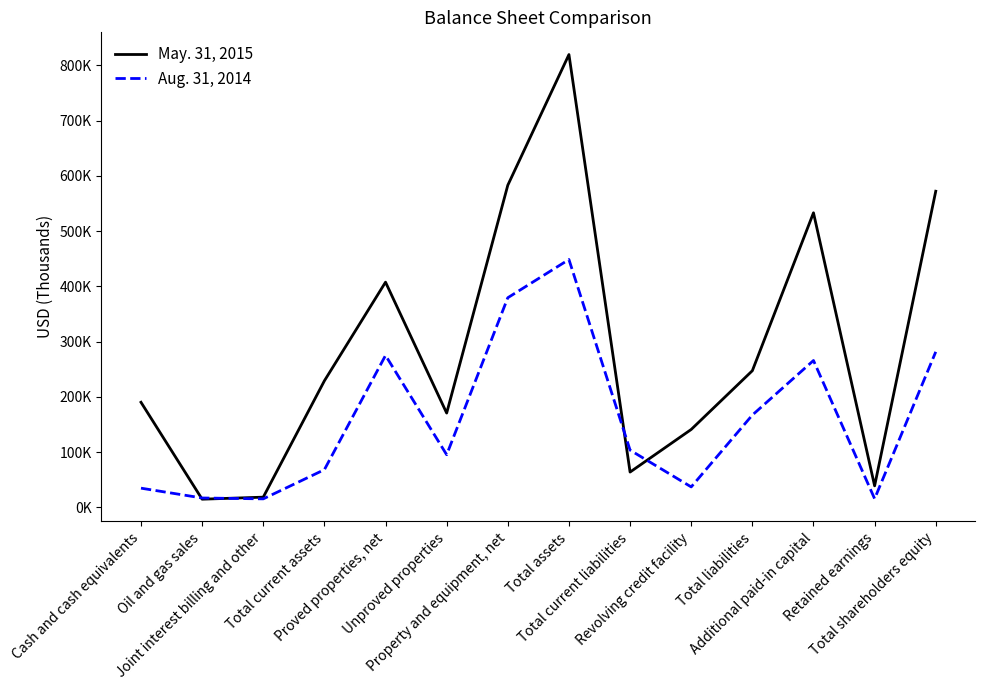

What is the average value of the Aug. 31, 2014 series?

157438